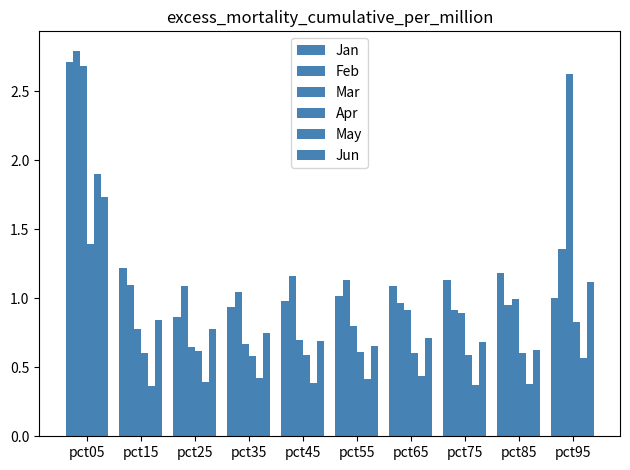

Reading left to right, extract all data points from this chart.

Jan: 2.7	1.2	0.9	0.9	1.0	1.0	1.1	1.1	1.2	1.0
Feb: 2.8	1.1	1.1	1.0	1.2	1.1	1.0	0.9	1.0	1.4
Mar: 2.7	0.8	0.6	0.7	0.7	0.8	0.9	0.9	1.0	2.6
Apr: 1.4	0.6	0.6	0.6	0.6	0.6	0.6	0.6	0.6	0.8
May: 1.9	0.4	0.4	0.4	0.4	0.4	0.4	0.4	0.4	0.6
Jun: 1.7	0.8	0.8	0.7	0.7	0.7	0.7	0.7	0.6	1.1